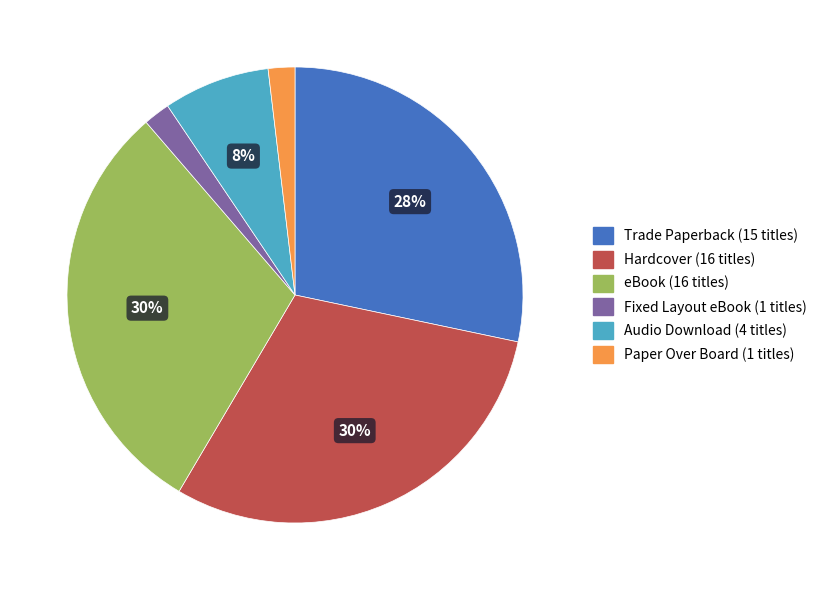

Is the sum of Audio Download and eBook greater than half?

No